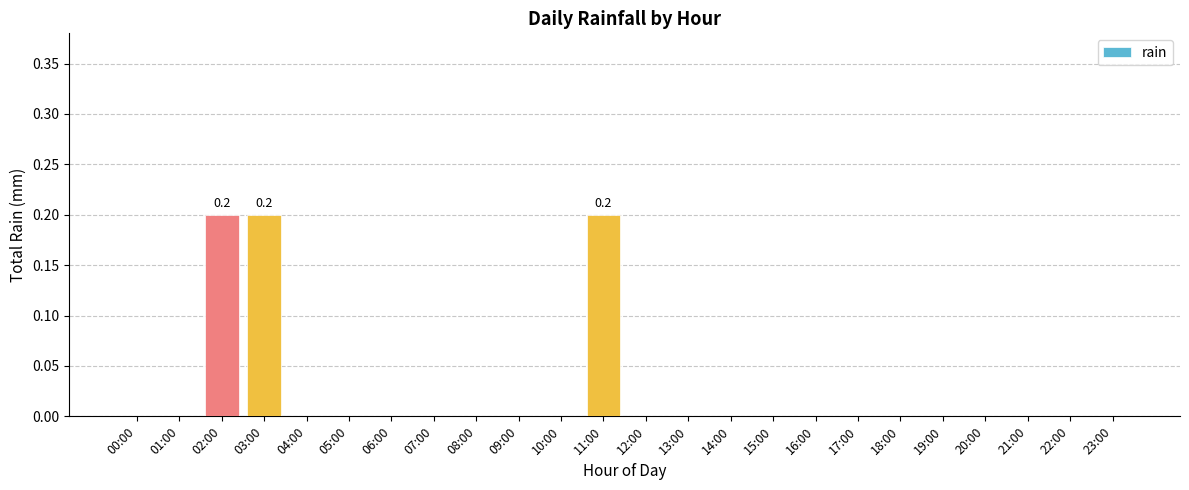

What is the sum of all values?

0.6